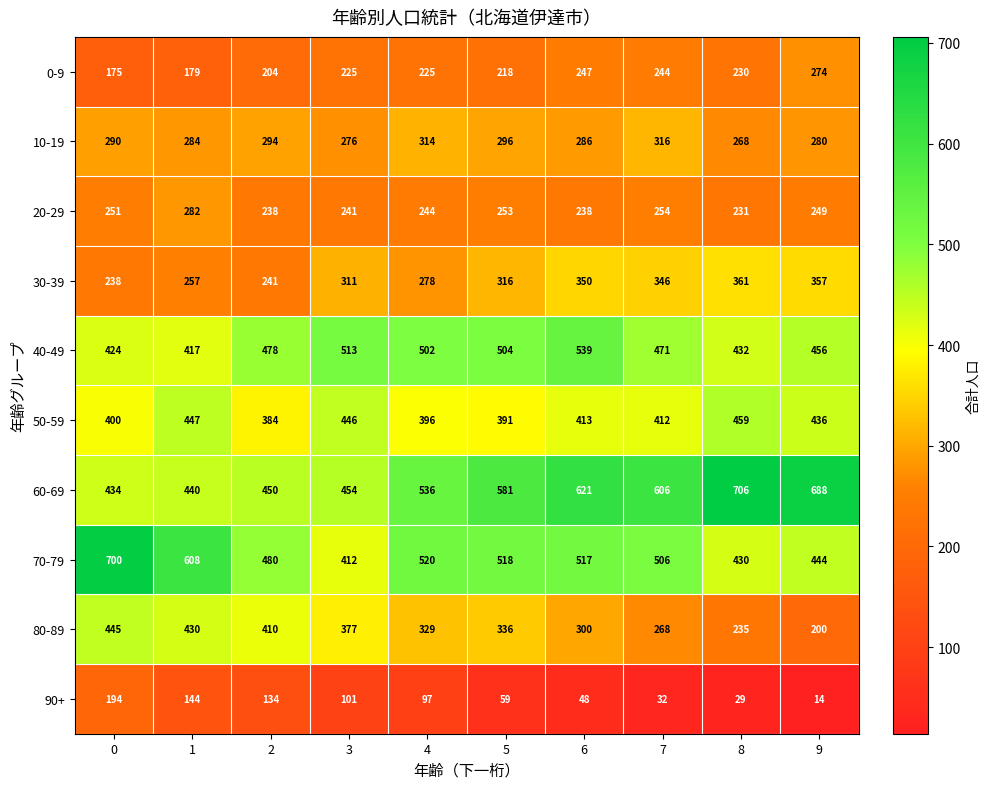

Read the 0-9 value at 3, to the nearest 5.

225